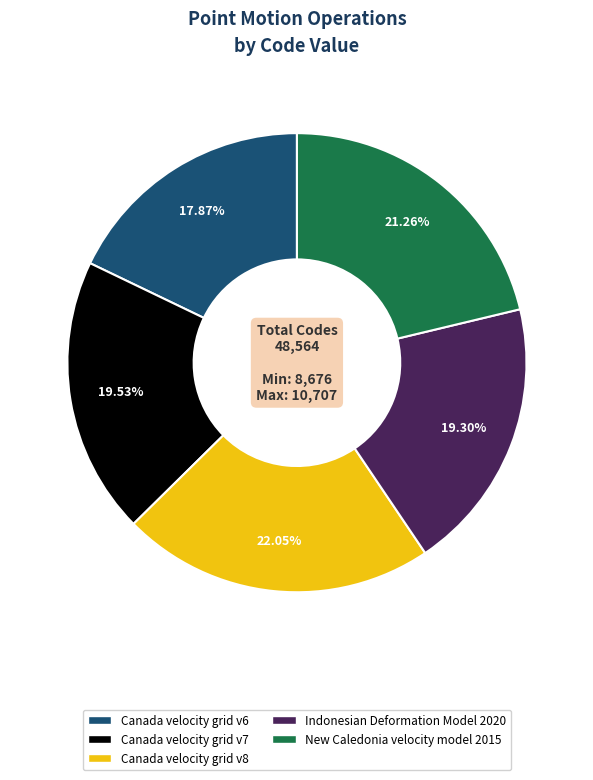

How many segments does this pie chart have?

5